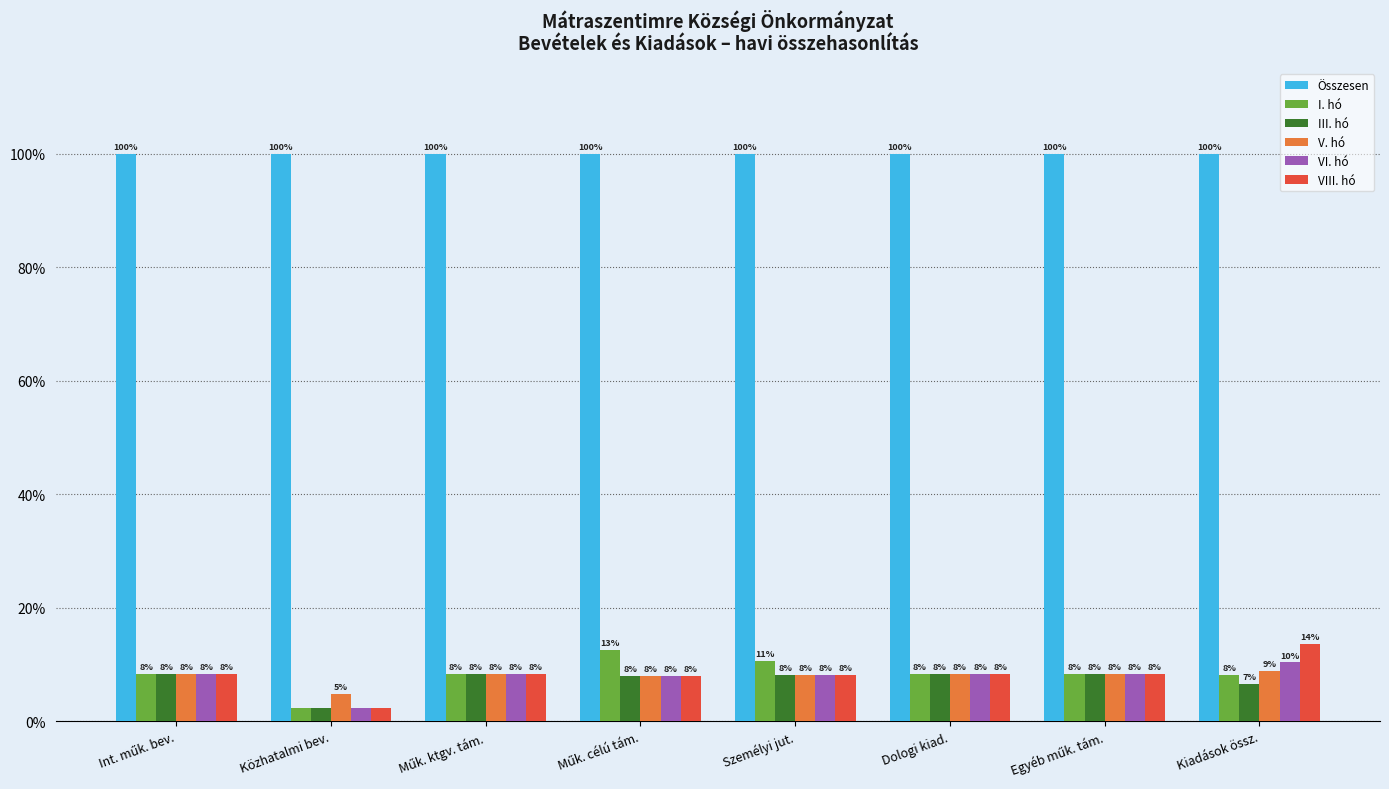

What is the minimum value for VIII. hó?

2.4